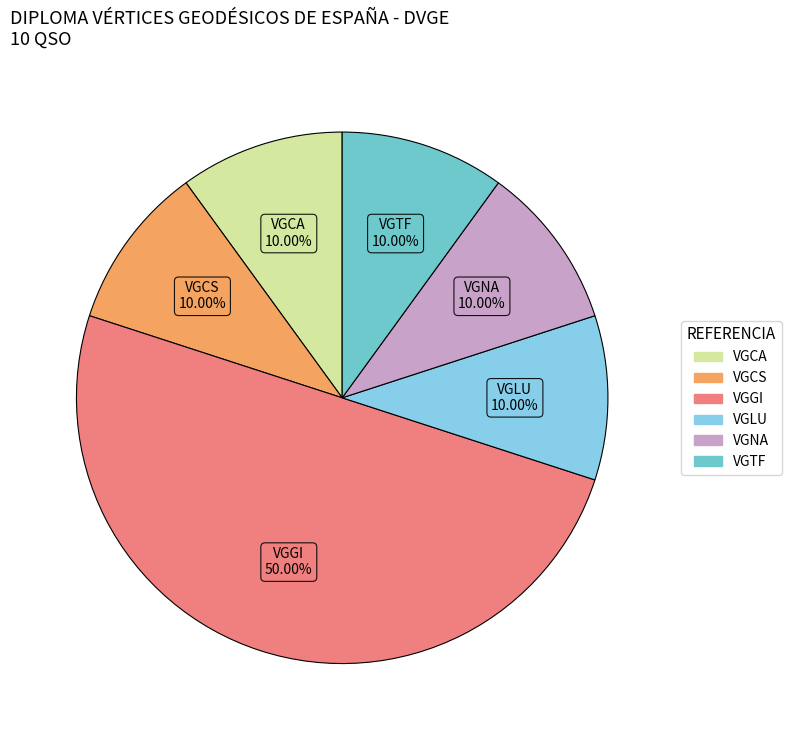

Does VGCS account for over 50% of the chart?

No